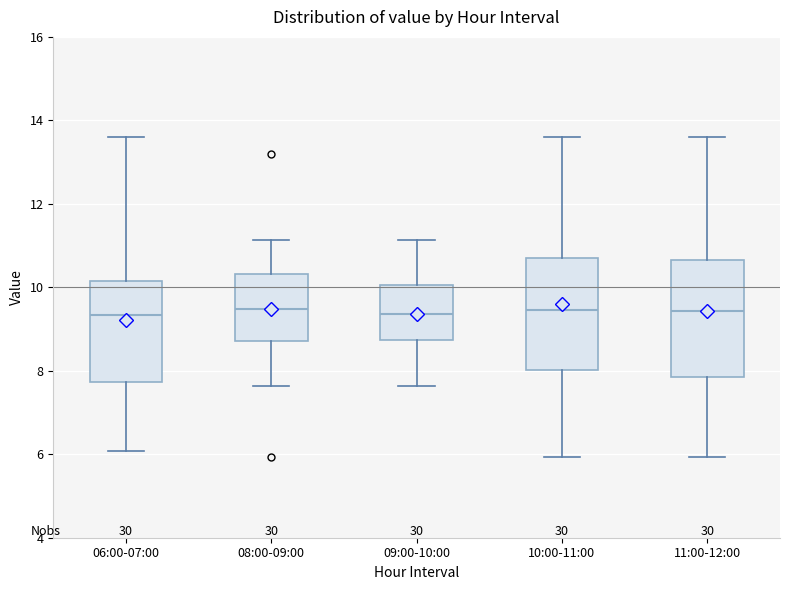

Where does the lower whisker of the box for 11:00-12:00 end on the y-axis? The values are not printed on the chart, so give them approximately, as read against the axis.

6.0